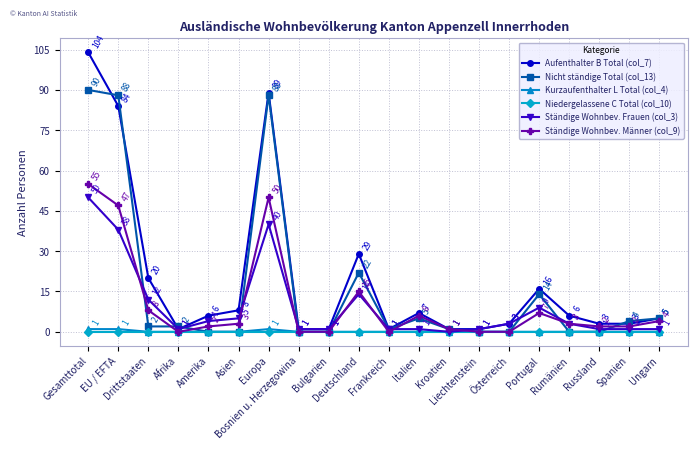

Which series has the largest range (max minus min)?

Aufenthalter B Total (col_7)